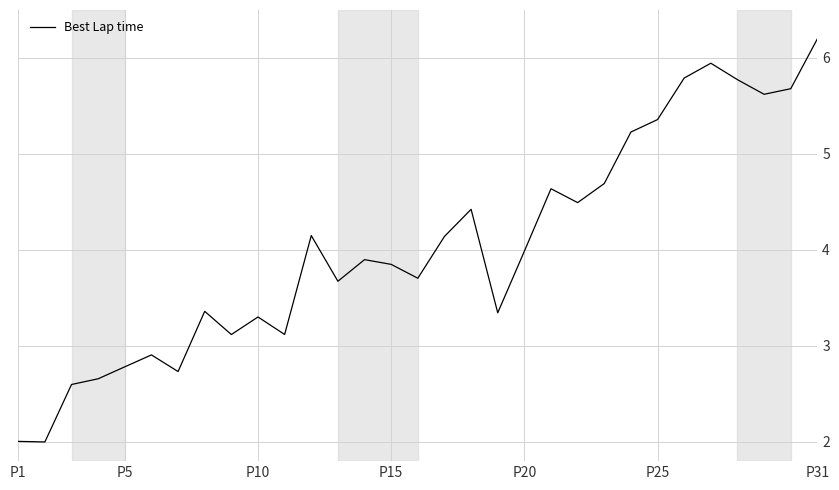

What is the maximum value shown in the chart?

6.2